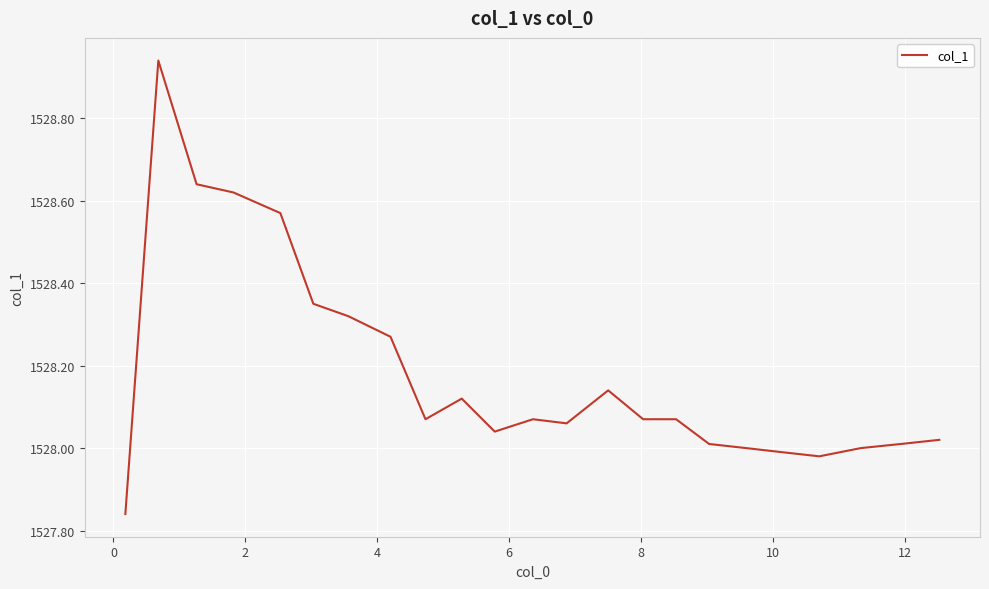

What is the difference between the maximum and minimum values?

1.1